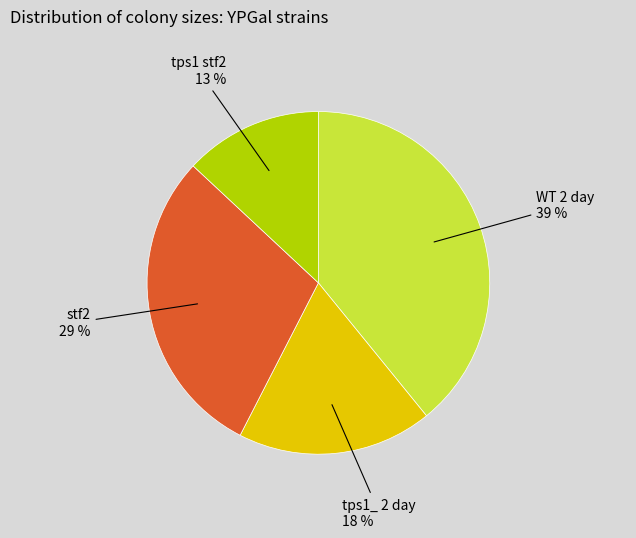

Which category has the biggest portion of the pie?

WT 2 day